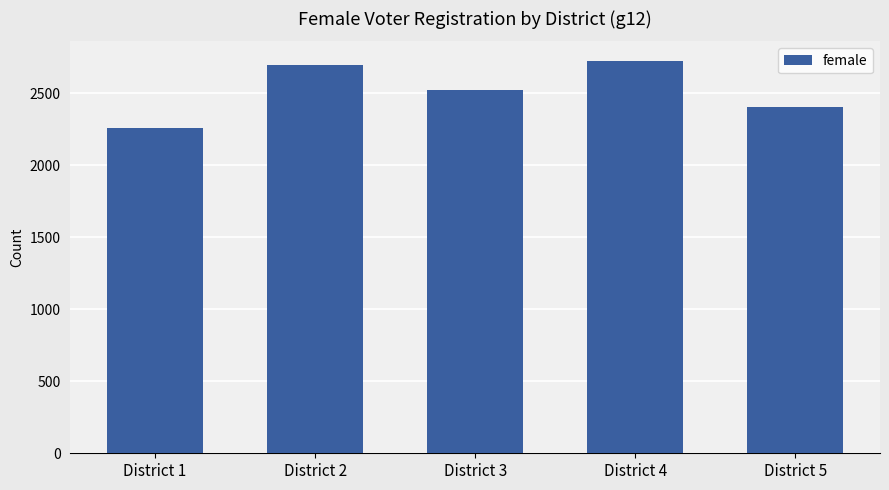

What is the difference between the values at District 2 and District 5?

293